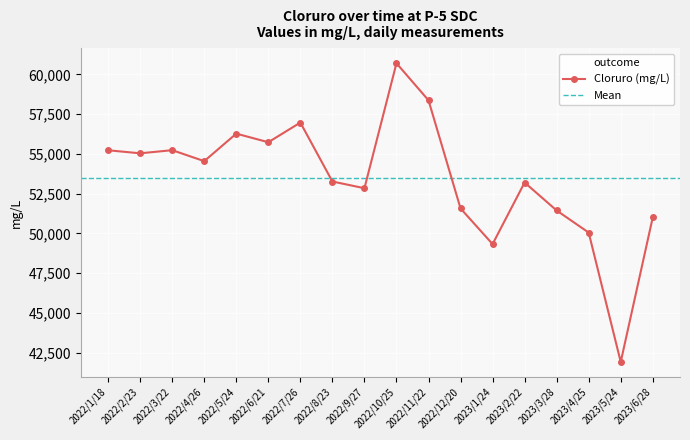

What is the difference between the maximum and minimum values?

18795.9